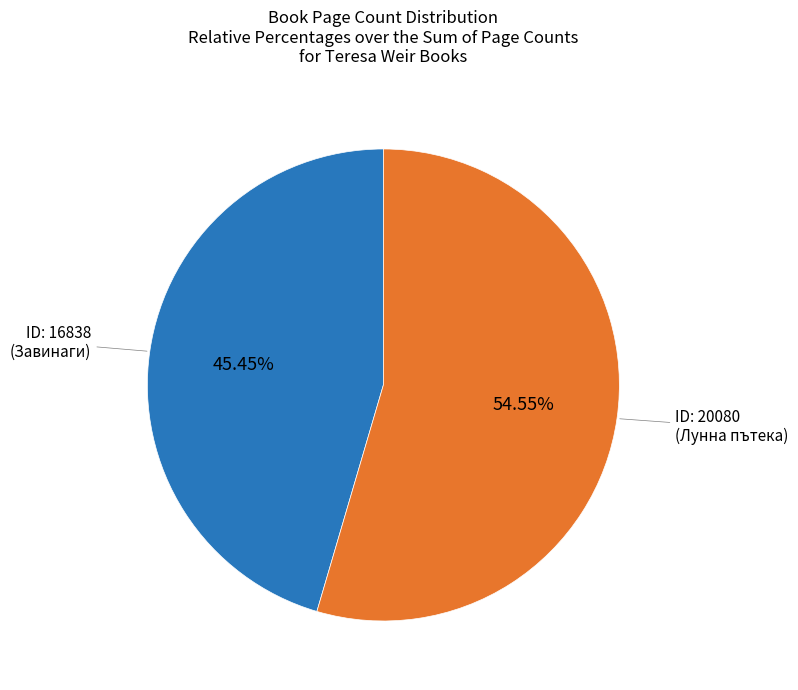

Is there any slice that represents more than half of the pie?

Yes